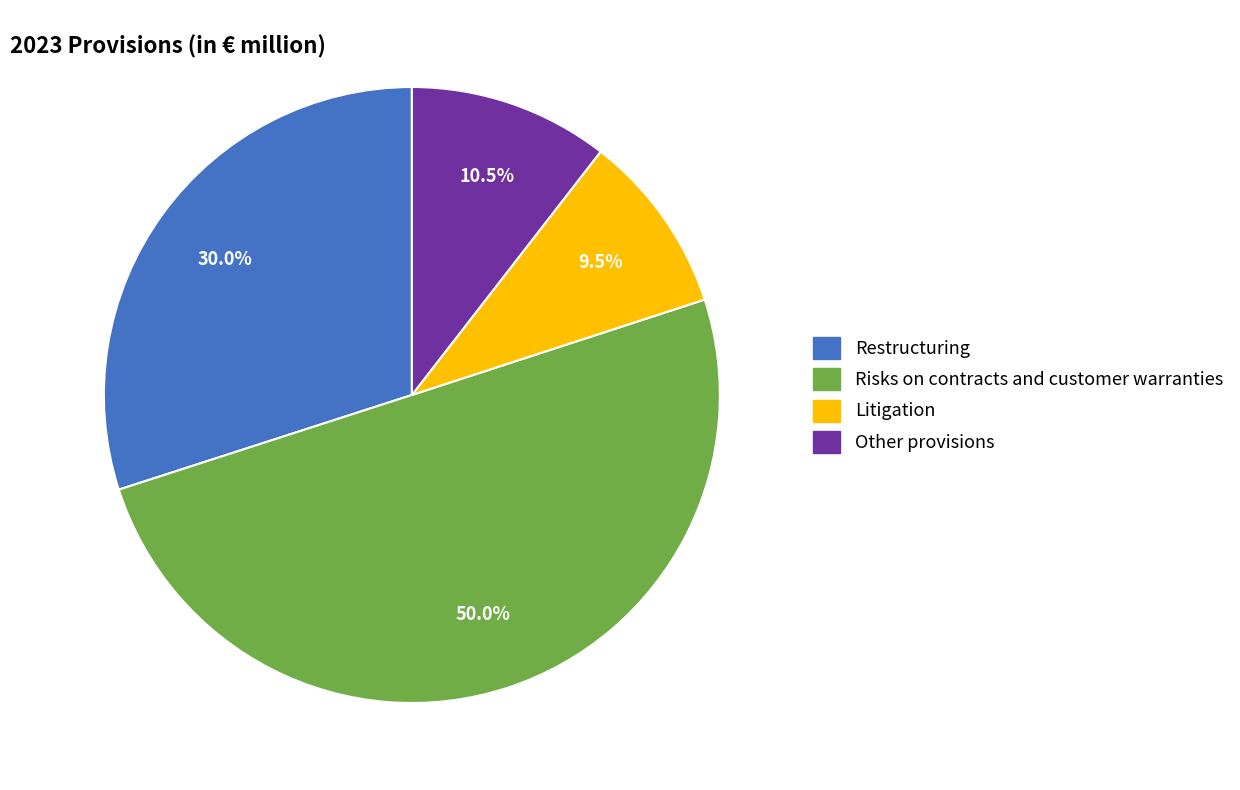

True or false: Restructuring accounts for 30% of the total.

True